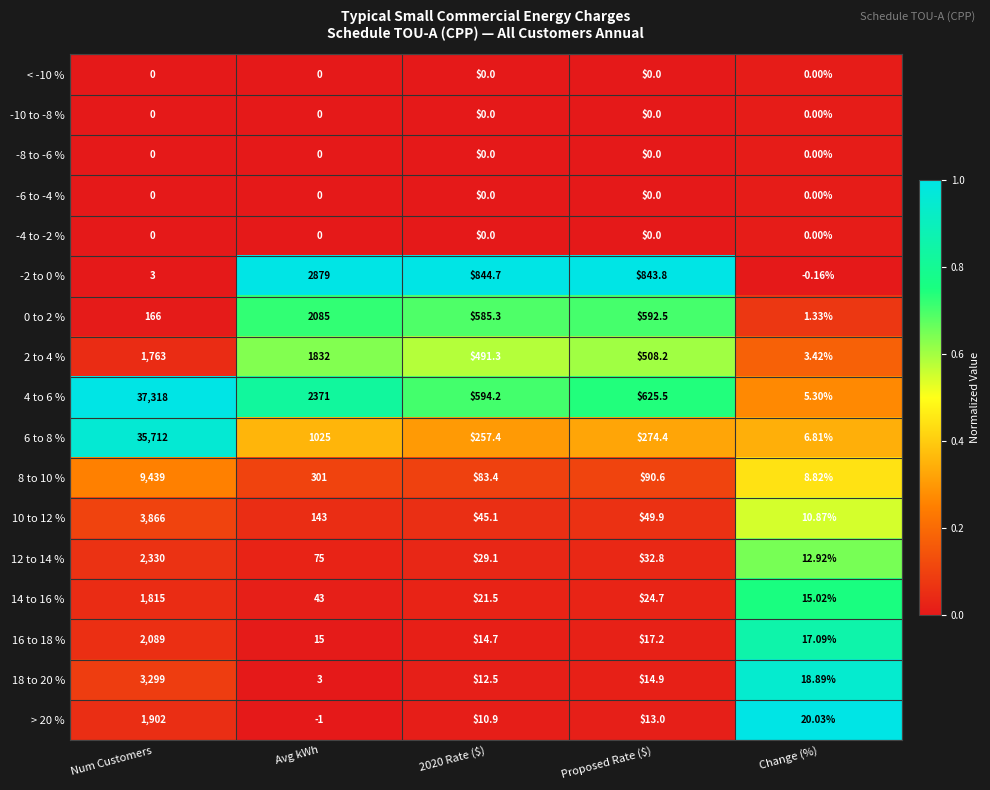

Which category has the highest value in the 14 to 16 % series?

Num Customers